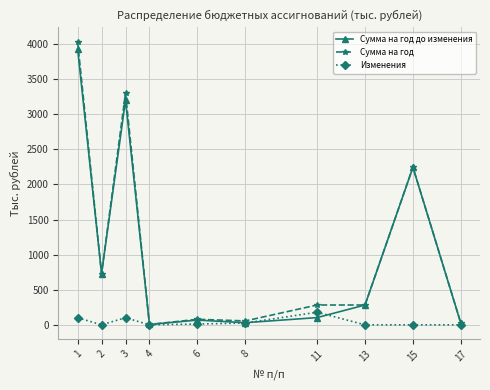

The value of Сумма на год до изменения at 3 is 3198.7. True or false?

True